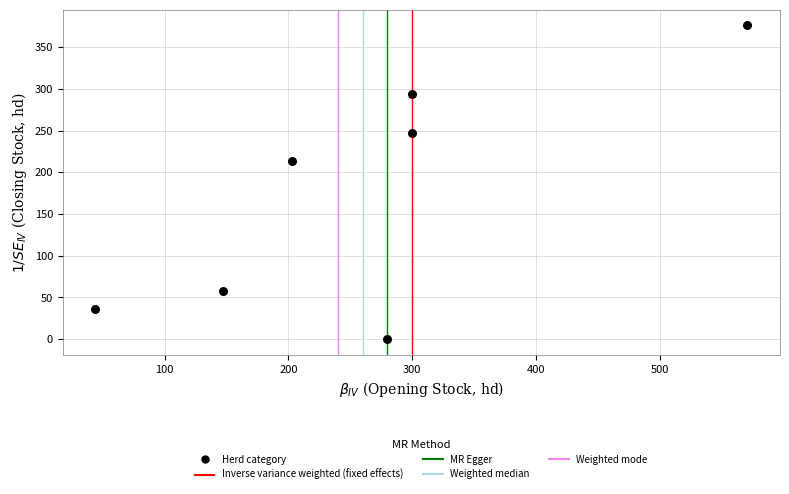

What is the range of Y values (max minus min)?

376